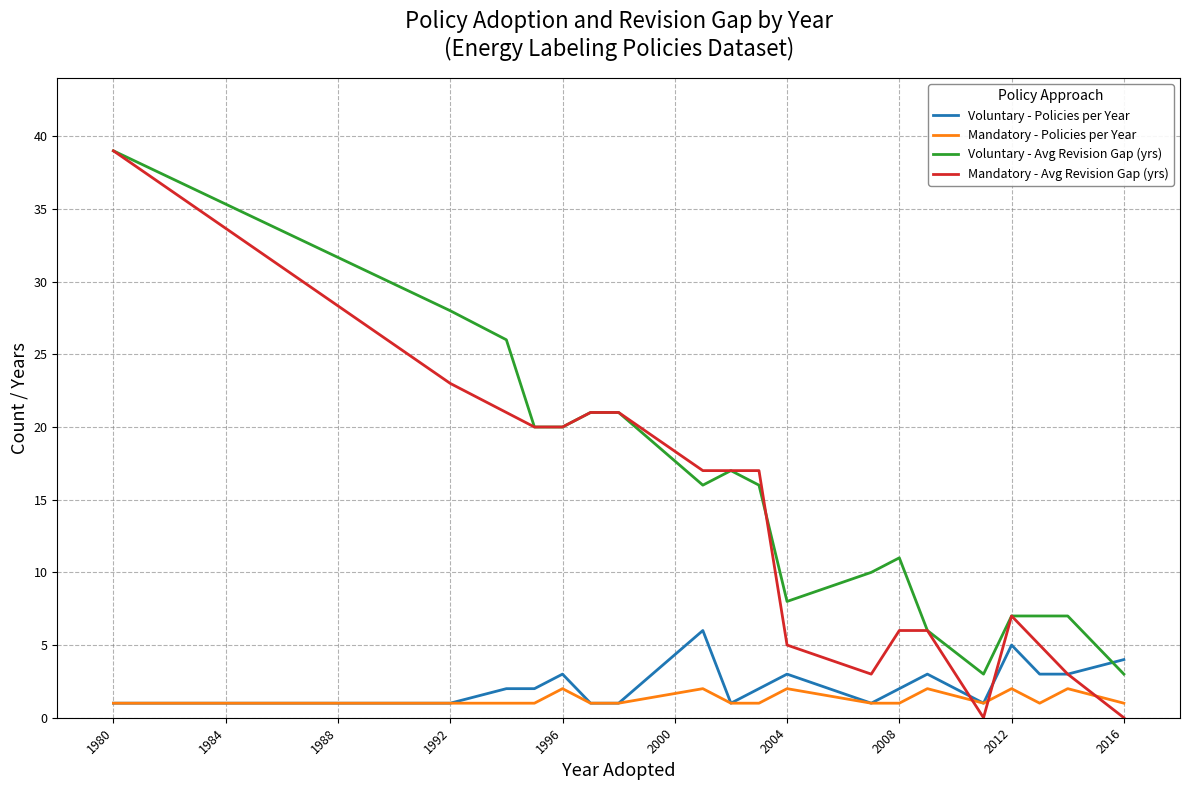

Reading left to right, what are all the values shown in this chart?

Voluntary - Policies per Year: 1	1	2	2	3	1	1	6	1	2	3	1	2	3	1	5	3	3	4
Mandatory - Policies per Year: 1	1	1	1	2	1	1	2	1	1	2	1	1	2	1	2	1	2	1
Voluntary - Avg Revision Gap (yrs): 39	28	26	20	20	21	21	16	17	16	8	10	11	6	3	7	7	7	3
Mandatory - Avg Revision Gap (yrs): 39	23	21	20	20	21	21	17	17	17	5	3	6	6	0	7	5	3	0